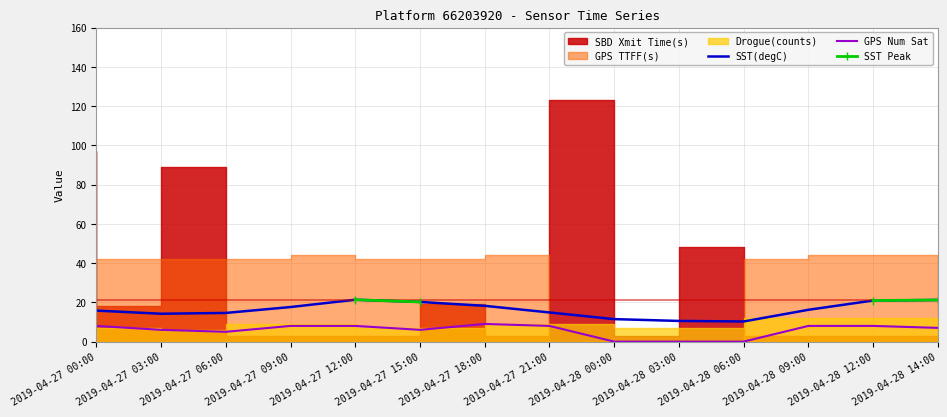

Which category has the lowest value across all series?

2019-04-28 00:00